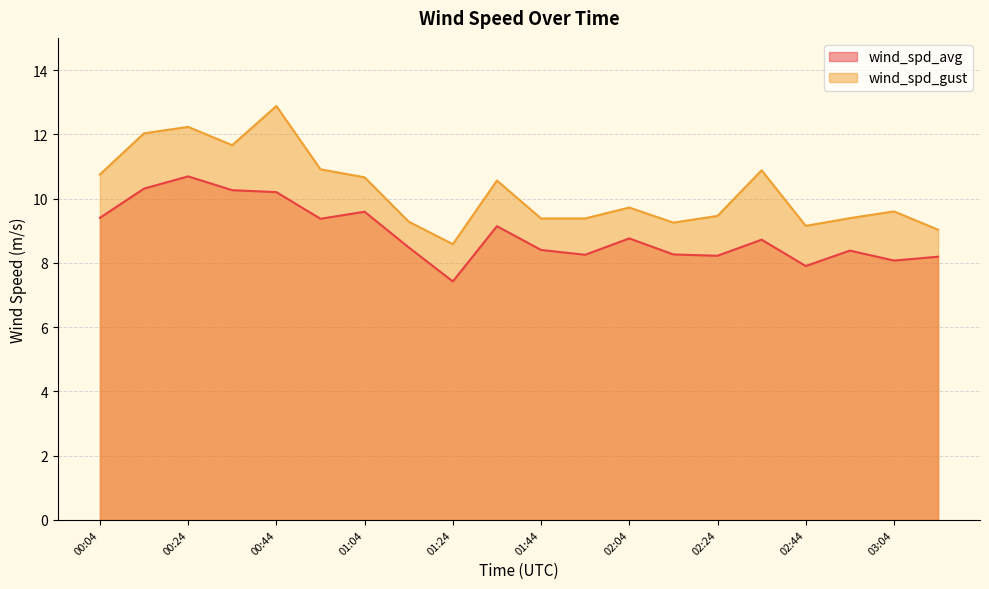

The value of wind_spd_avg at 03:04 is 8.1. True or false?

True